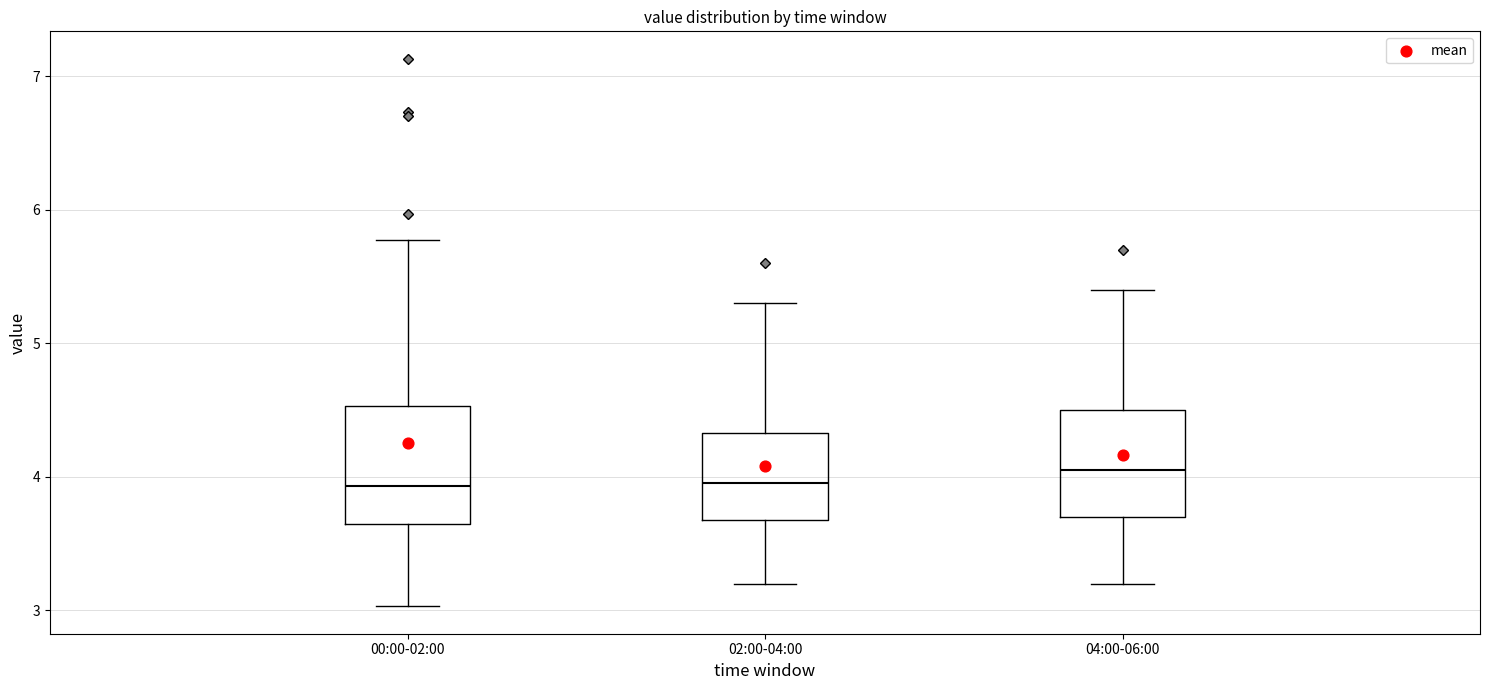

Reading left to right, transcribe this box plot: for each box, give where its median line is, the range the box spans, and where its two whiskers end, as read against the y-axis. The values are not printed on the chart, so give them approximately, as read against the axis.

00:00-02:00: median 3.9, box 3.6 to 4.5, whiskers 3.0 to 5.8
02:00-04:00: median 4.0, box 3.7 to 4.3, whiskers 3.2 to 5.3
04:00-06:00: median 4.1, box 3.7 to 4.5, whiskers 3.2 to 5.4